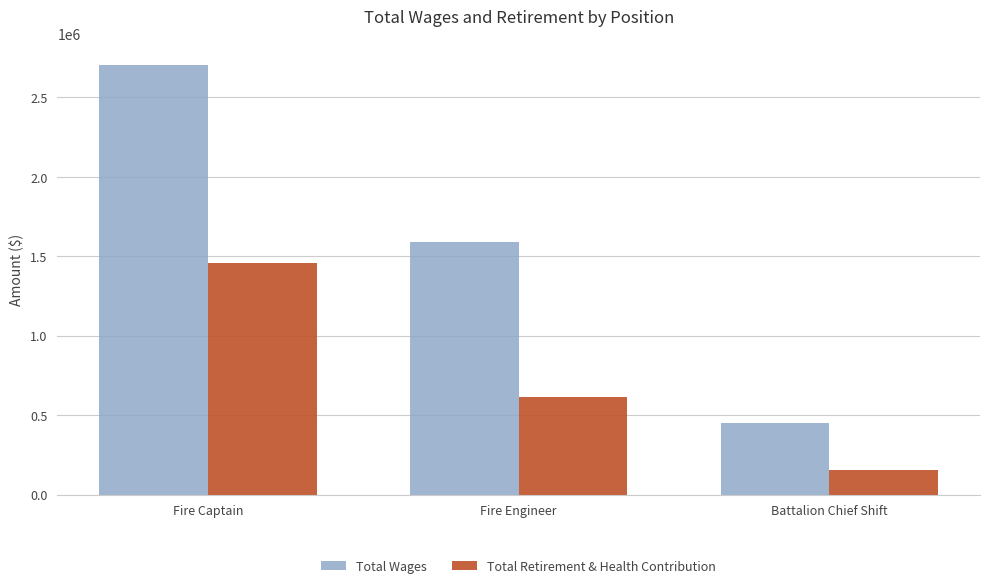

What is the difference between the Total Retirement & Health Contribution values at Fire Engineer and Fire Captain?

847346